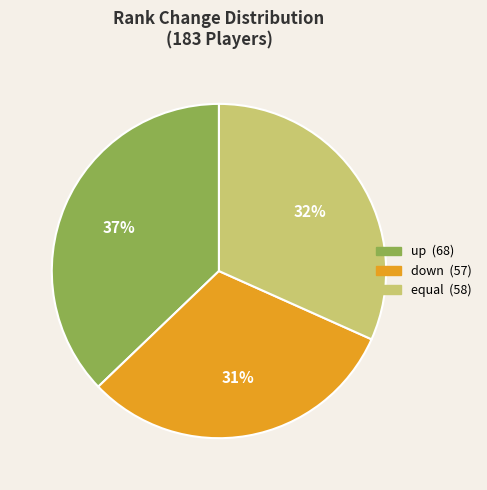

Which category has the smallest portion of the pie?

down